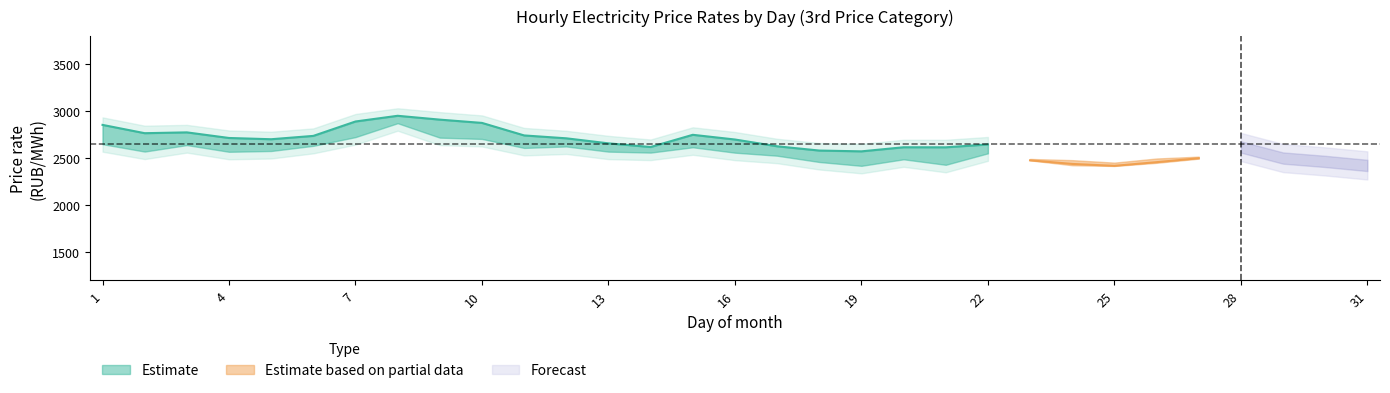

How many data points in 6:00-7:00 are above 2674?

16